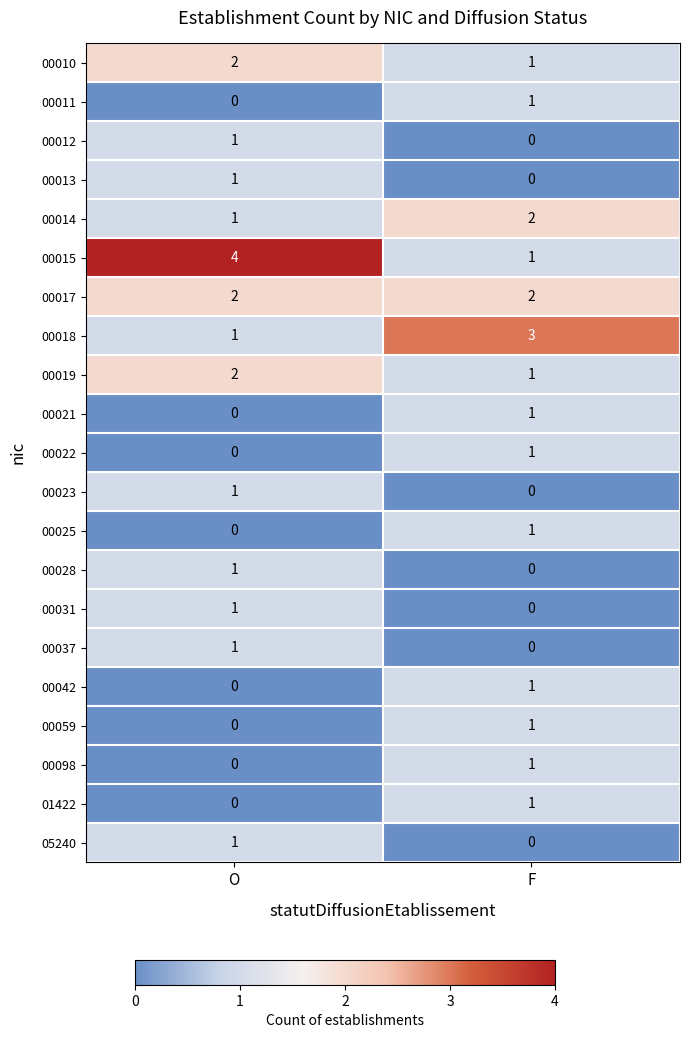

At which label is 00028 closest to 0?

F